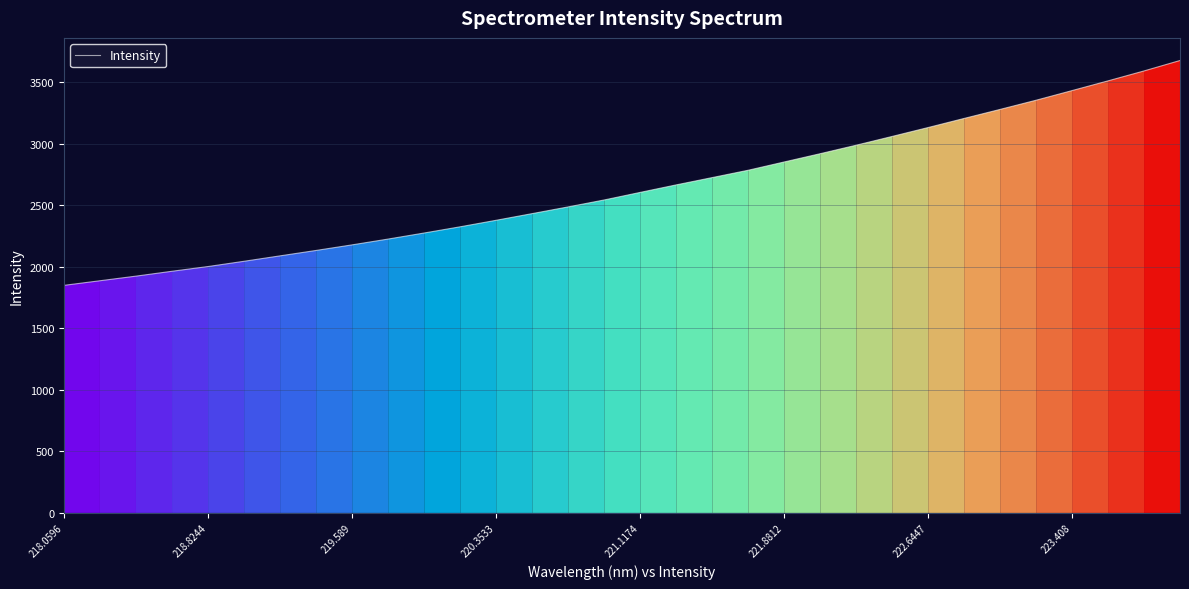

What is the difference between the maximum and minimum values?

1826.4